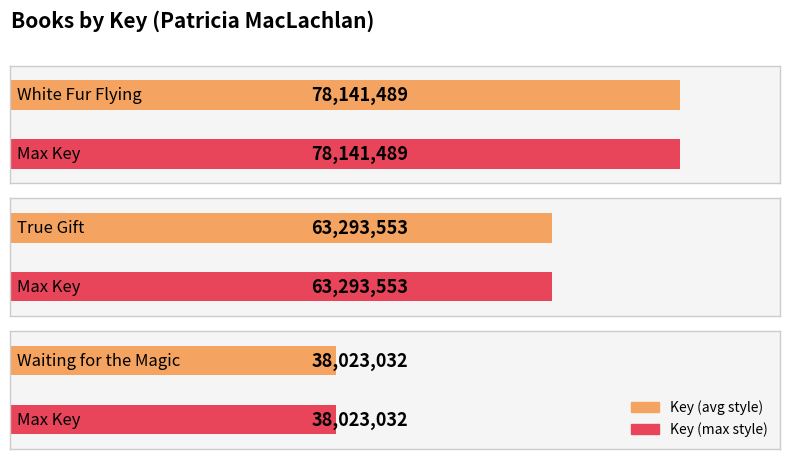

Which label corresponds to the largest value in the chart?

White Fur Flying